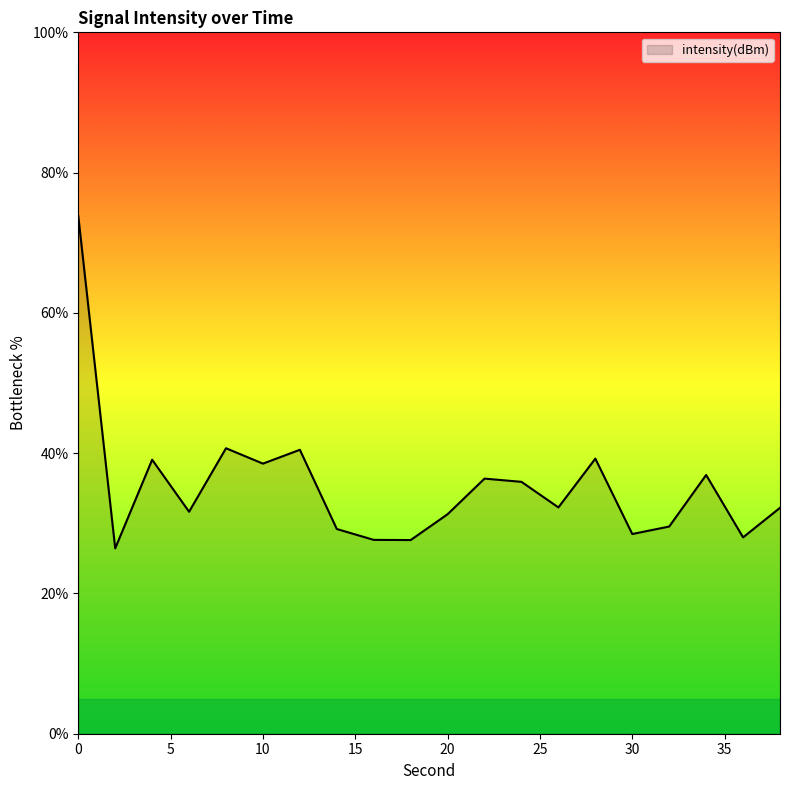

How many categories are shown in the chart?

20